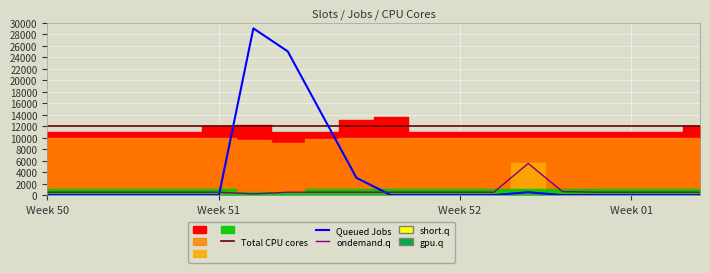

Reading left to right, extract all data points from this chart.

Total CPU cores: 12000	12000	12000	12000	12000	12000	12000	12000	12000	12000	12000	12000	12000	12000	12000	12000	12000	12000	12000	12000
Queued Jobs: 0	0	0	0	0	0	29000	25000	14000	3000	0	0	0	0	500	0	0	0	0	0
ondemand.q: 500	500	500	500	500	500	200	500	500	500	500	500	500	500	5500	600	500	500	500	500